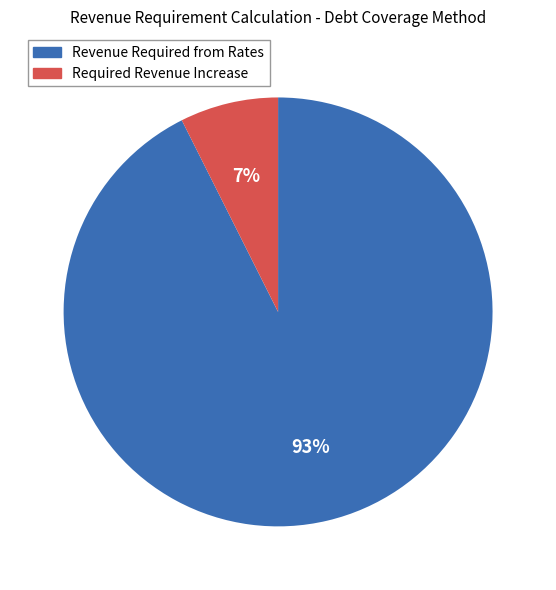

Is there a majority slice in this chart?

Yes